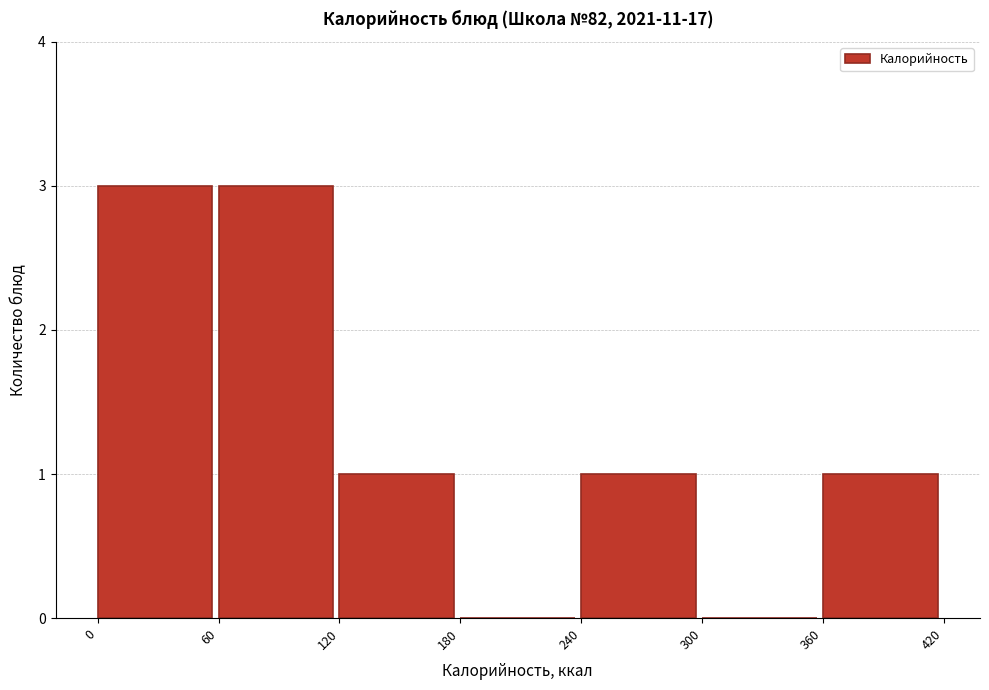

Reading left to right, list every bar in this chart as the range it spans on the x-axis followed by its height. The values are not printed on the chart, so give them approximately, as read against the axis.

0 to 60: 3
60 to 120: 3
120 to 180: 1
180 to 240: 0
240 to 300: 1
300 to 360: 0
360 to 420: 1